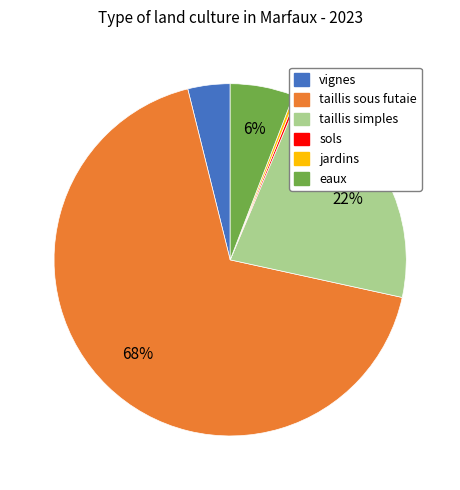

The taillis sous futaie slice represents 78% of the pie. True or false?

False